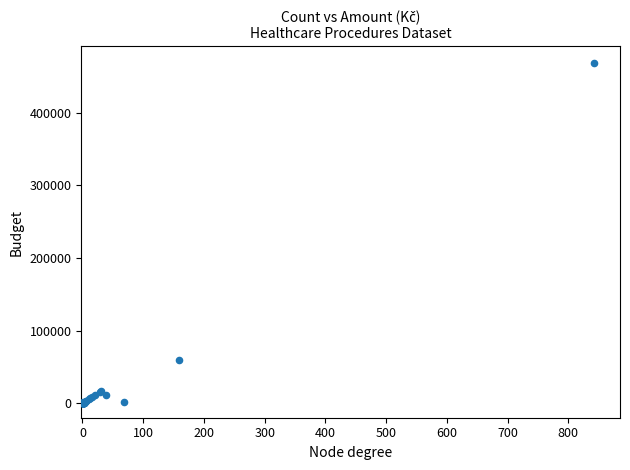

What Y value in the scatter plot is closest to 233932?

59466.0